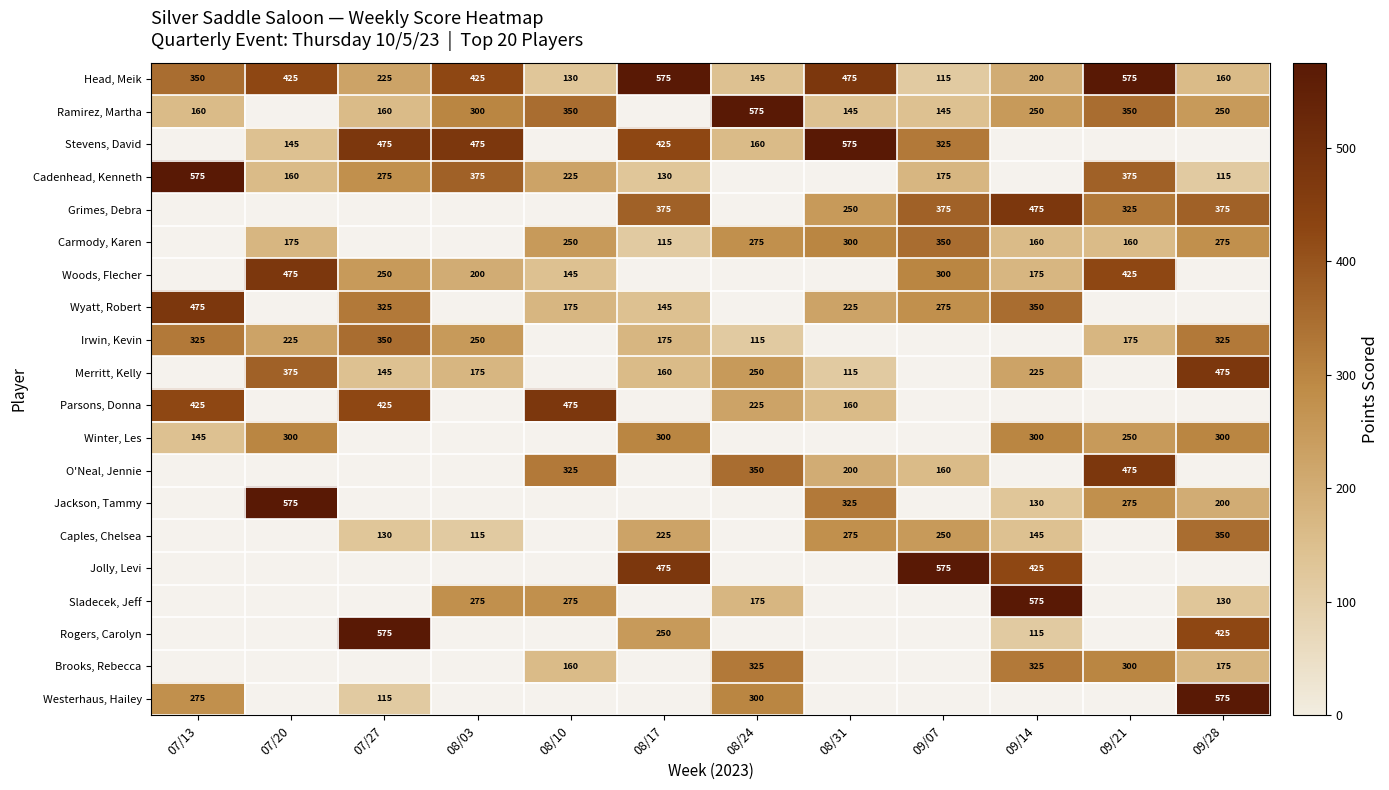

What is the smallest value displayed?

115.0